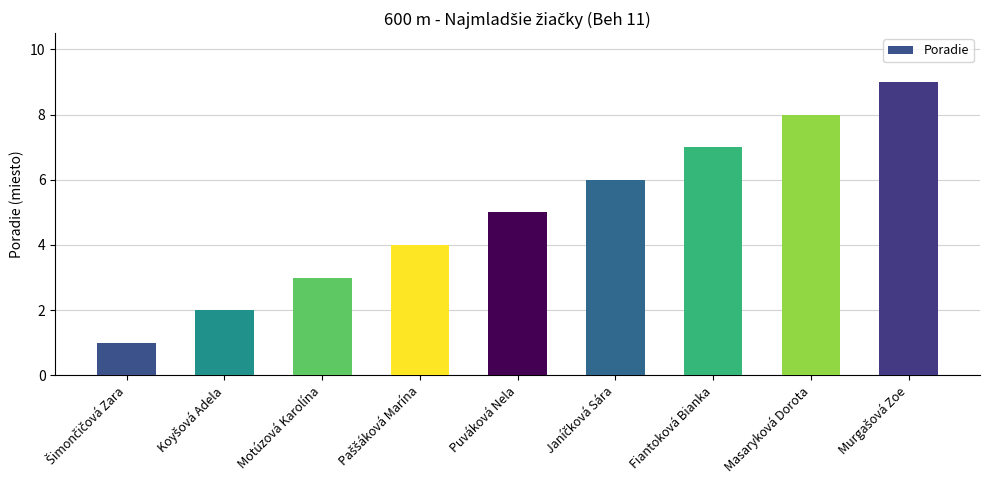

True or false: the data shows 3 at Motúzová Karolína.

True